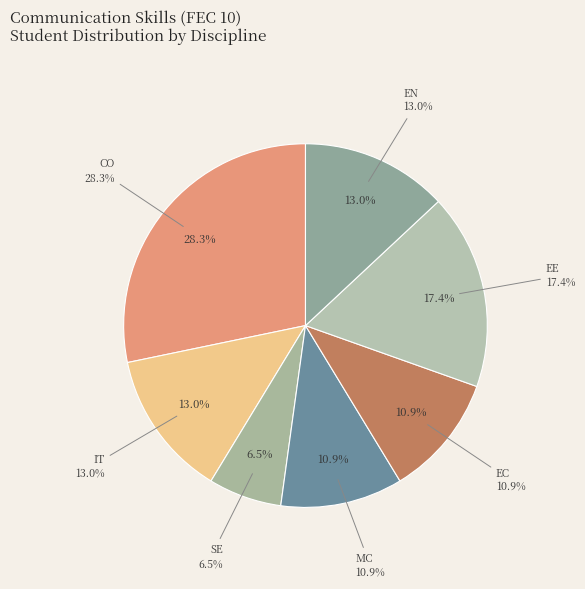

Combined, what portion of the pie is SE and EC?

17.4%